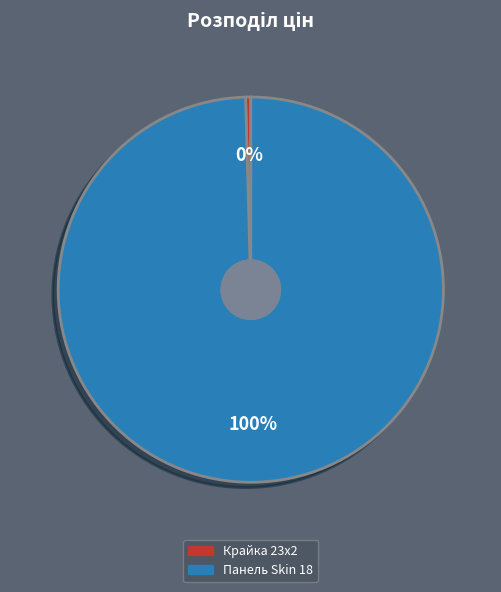

Does any single category account for the majority?

Yes